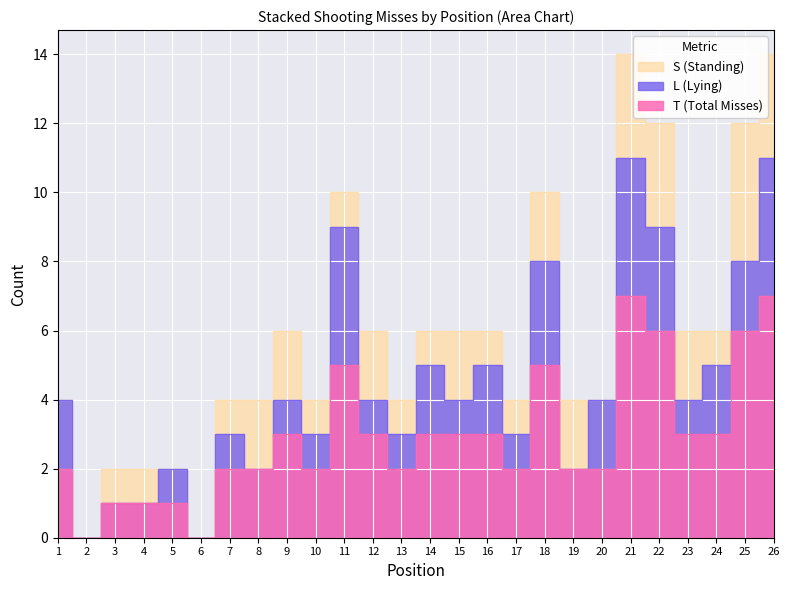

The value of L (Lying) at 21 is 3. True or false?

False